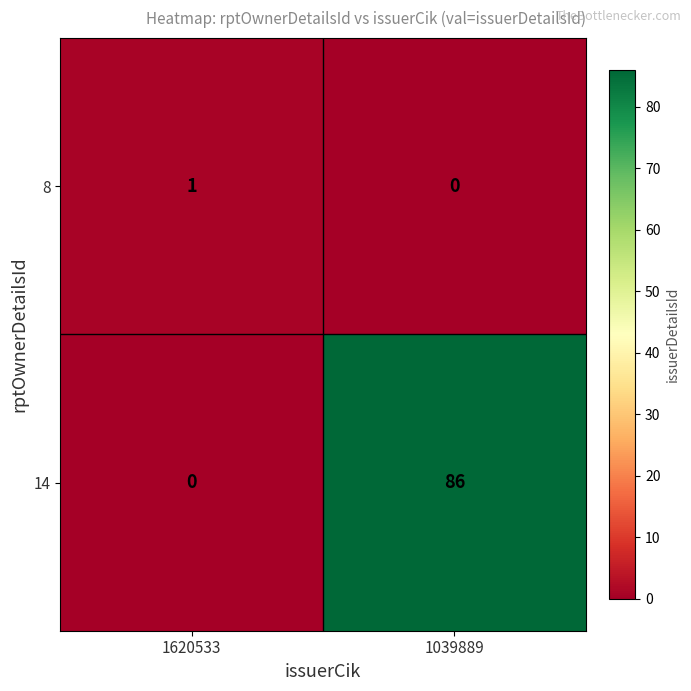

At which label is 14 closest to 43?

1620533